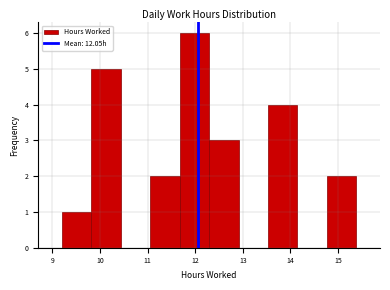

Over which range of the x-axis is the bar tallest?

11.7 to 12.3